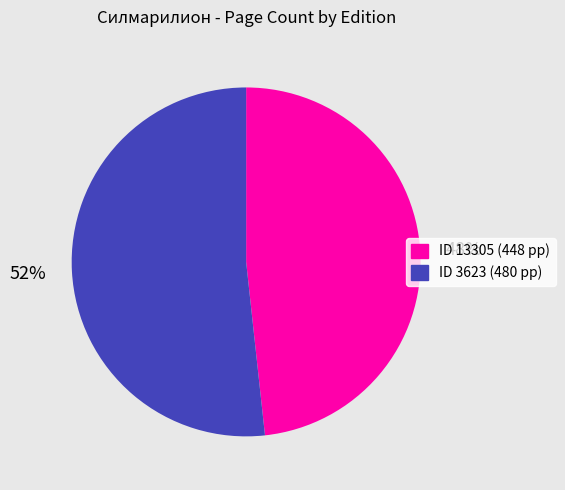

To the nearest percent, what is the average slice percentage?

50%